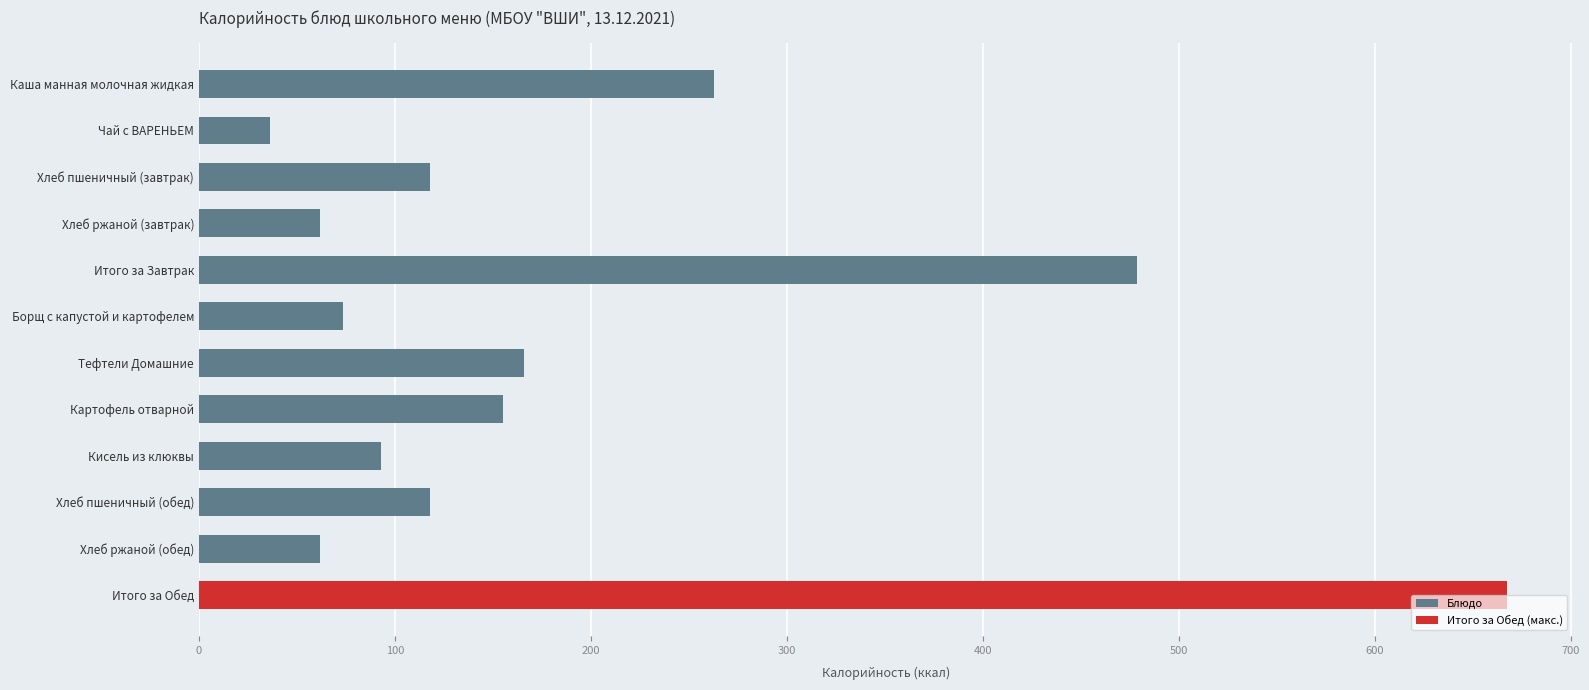

How many categories are shown in the chart?

12